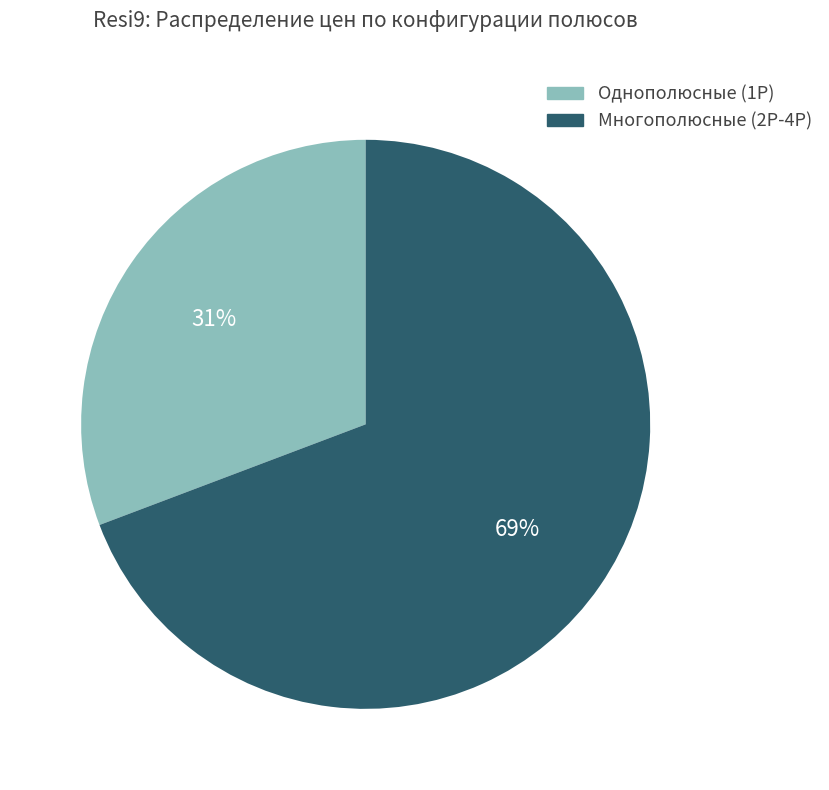

How many segments does this pie chart have?

2